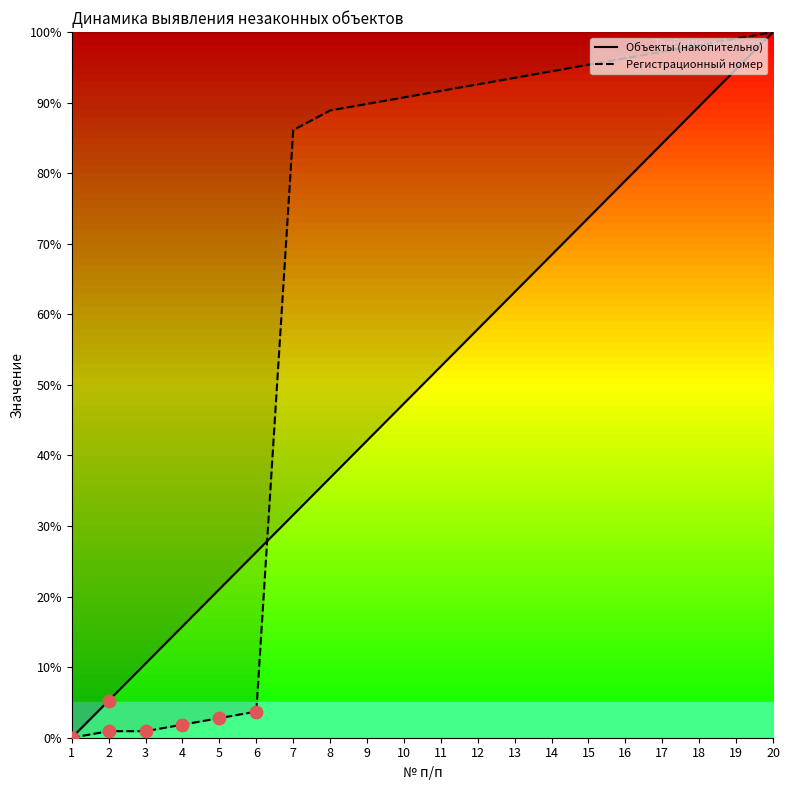

What are all the series names shown in the legend?

Объекты (накопительно), Регистрационный номер